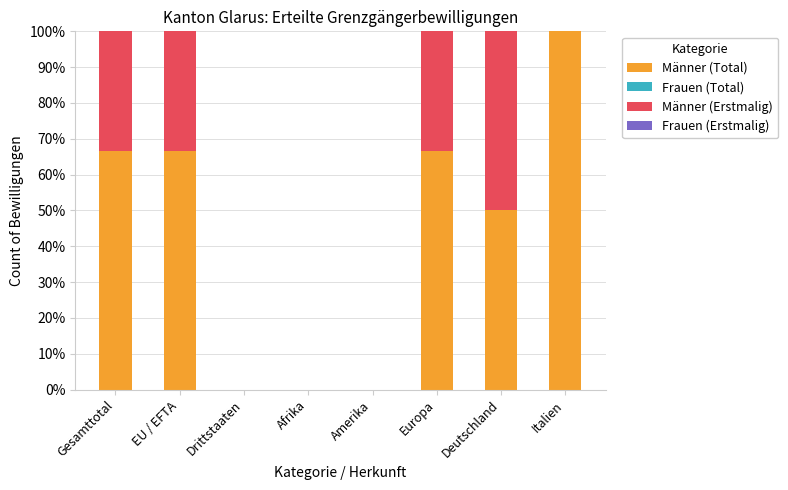

What is the sum of the Männer (Total) values at Drittstaaten and Europa?

66.7